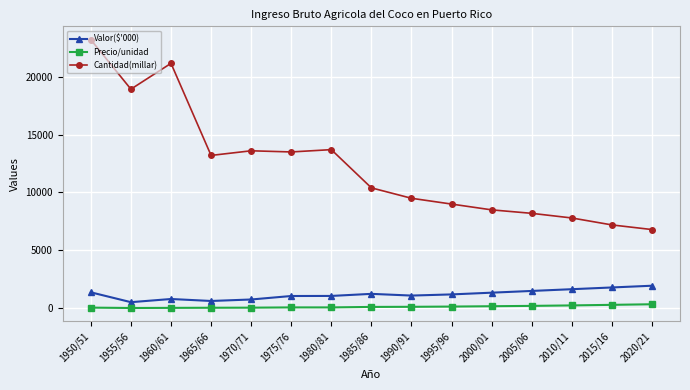

True or false: Precio/unidad and Cantidad(millar) cross at least once.

False